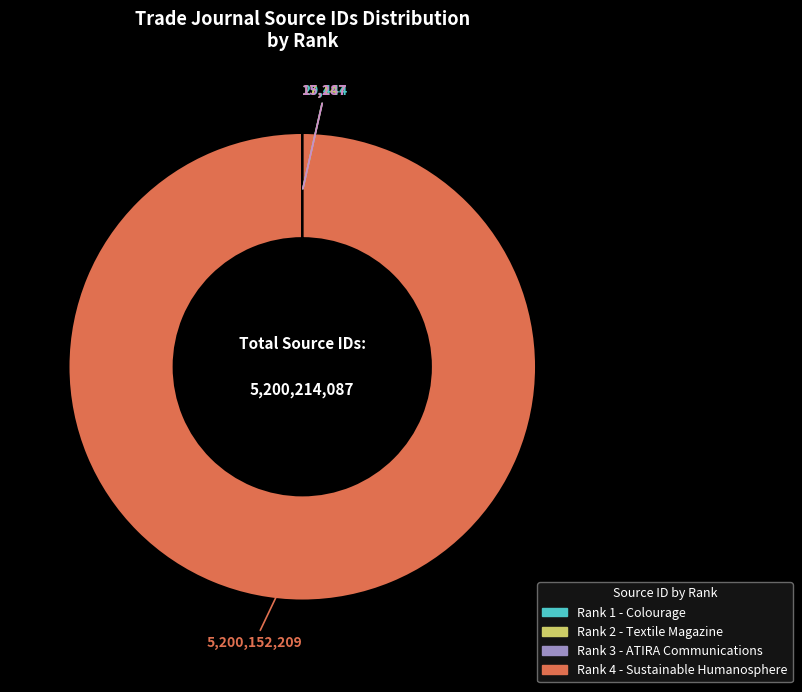

Is there a majority slice in this chart?

Yes